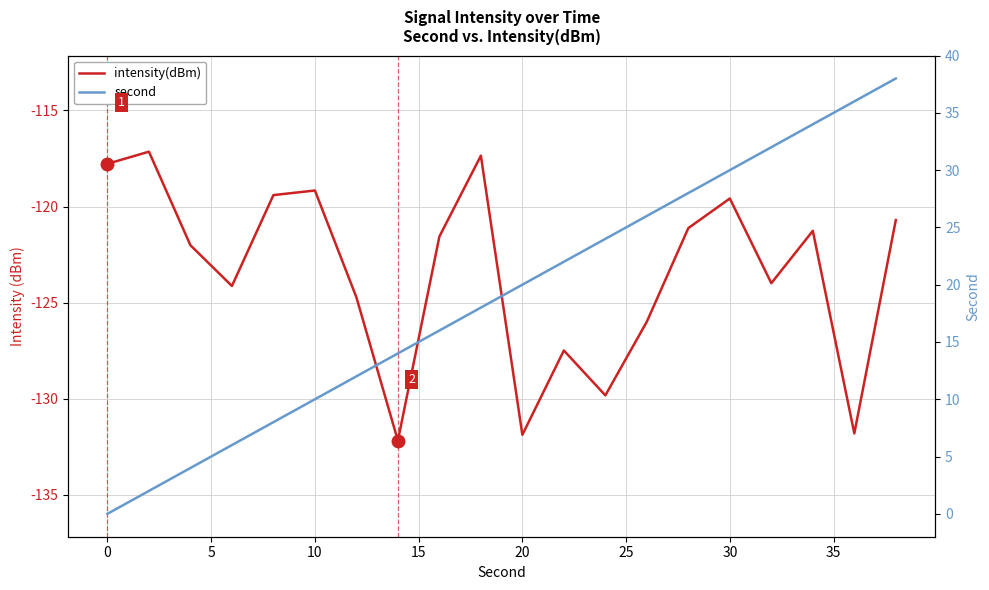

True or false: intensity(dBm) and second intersect in this chart.

False